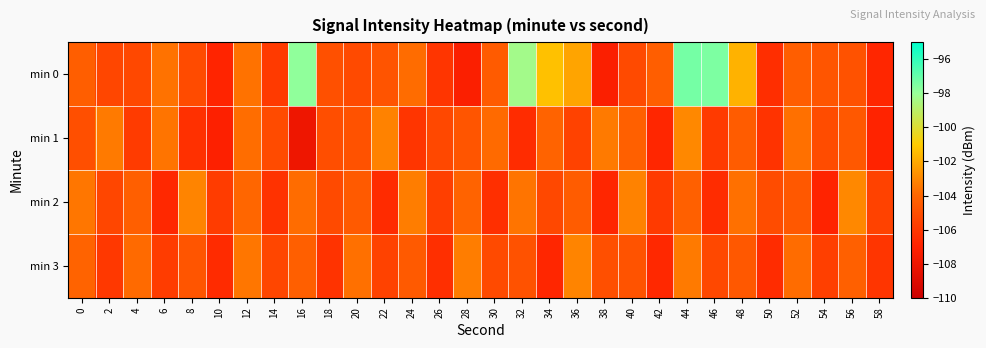

Reading left to right, what are all the values shown in this chart?

min 0: 0=-104.4	2=-105.4	4=-105.3	6=-103.7	8=-105.2	10=-106.8	12=-103.7	14=-105.9	16=-97.8	18=-105.0	20=-105.2	22=-104.7	24=-103.8	26=-106.1	28=-107.2	30=-104.5	32=-98.3	34=-101.3	36=-102.2	38=-107.2	40=-105.2	42=-104.3	44=-97.3	46=-97.5	48=-101.7	50=-106.4	52=-104.4	54=-104.7	56=-104.9	58=-106.8
min 1: 0=-105.0	2=-103.4	4=-105.9	6=-103.6	8=-106.3	10=-107.1	12=-103.8	14=-105.1	16=-108.0	18=-105.0	20=-104.8	22=-103.2	24=-106.1	26=-105.3	28=-104.7	30=-103.9	32=-106.5	34=-104.1	36=-105.6	38=-103.4	40=-104.2	42=-106.8	44=-103.0	46=-105.9	48=-104.4	50=-106.2	52=-103.7	54=-105.1	56=-104.6	58=-106.9
min 2: 0=-103.5	2=-105.4	4=-104.3	6=-106.7	8=-103.1	10=-105.8	12=-104.0	14=-106.3	16=-103.8	18=-105.2	20=-104.5	22=-106.6	24=-103.3	26=-105.7	28=-104.1	30=-106.4	32=-103.6	34=-105.3	36=-104.4	38=-106.8	40=-103.2	42=-105.9	44=-104.2	46=-106.5	48=-103.7	50=-105.1	52=-104.6	54=-106.9	56=-103.0	58=-105.6
min 3: 0=-104.1	2=-106.0	4=-103.9	6=-105.8	8=-104.7	10=-106.6	12=-103.5	14=-105.4	16=-104.3	18=-106.2	20=-103.7	22=-105.6	24=-104.5	26=-106.4	28=-103.3	30=-105.2	32=-104.9	34=-106.8	36=-103.1	38=-105.0	40=-104.8	42=-106.7	44=-103.4	46=-105.3	48=-104.6	50=-106.5	52=-103.8	54=-105.7	56=-104.2	58=-106.1